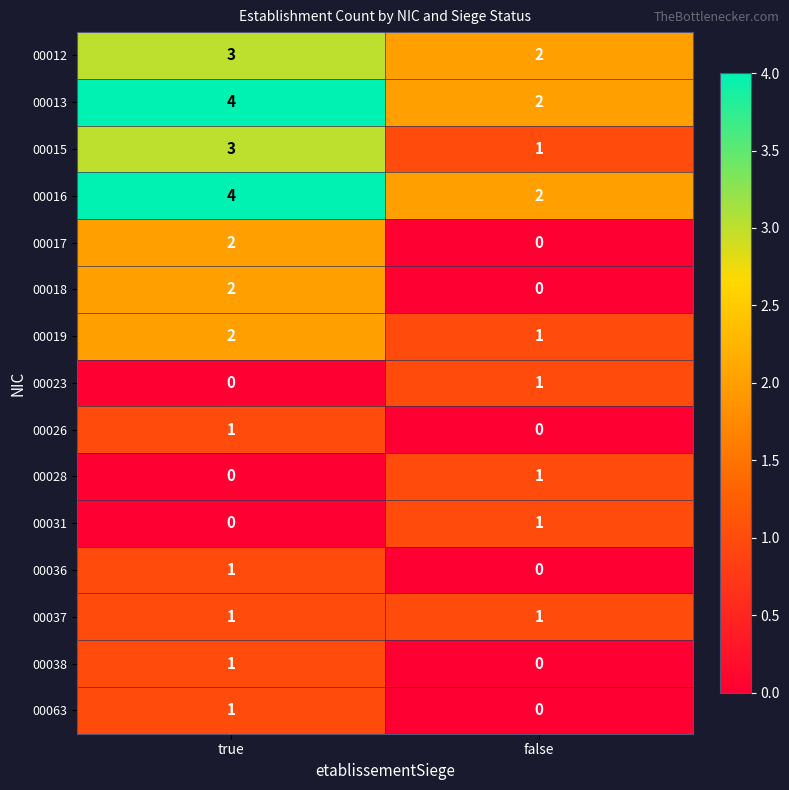

Is it true that 00015 equals 1 at true?

False